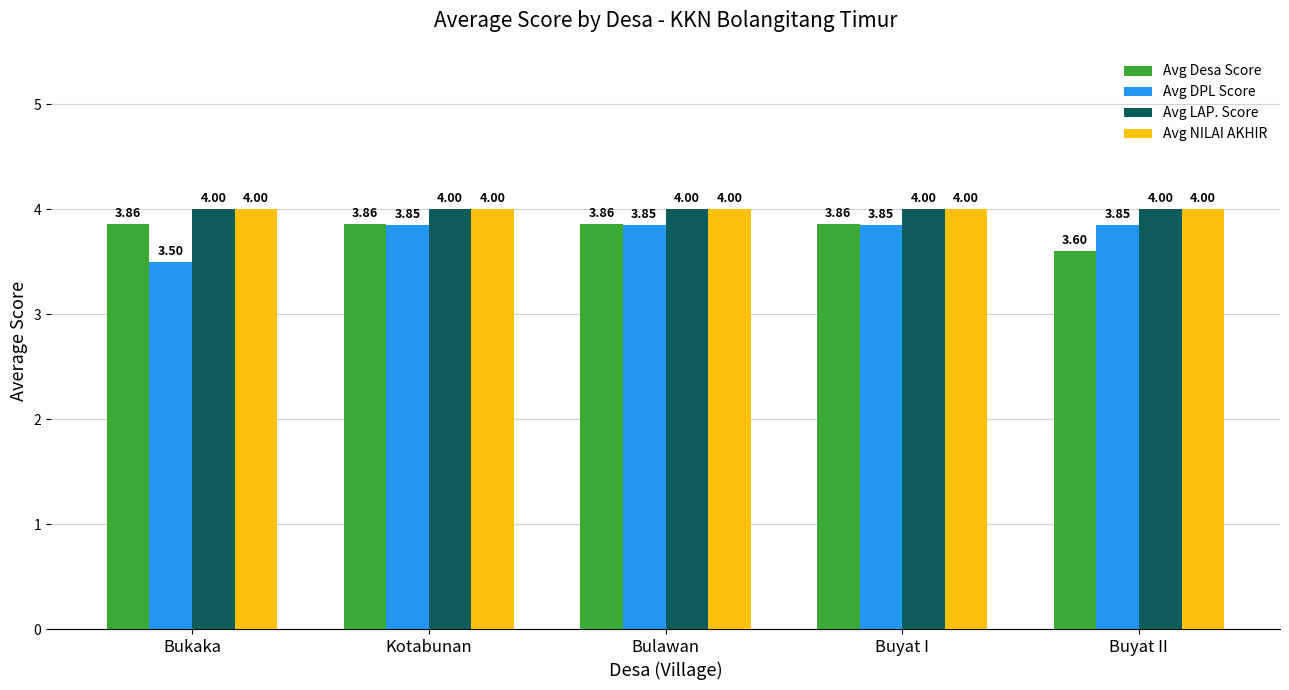

Which series changed the most between Bukaka and Bulawan?

Avg DPL Score